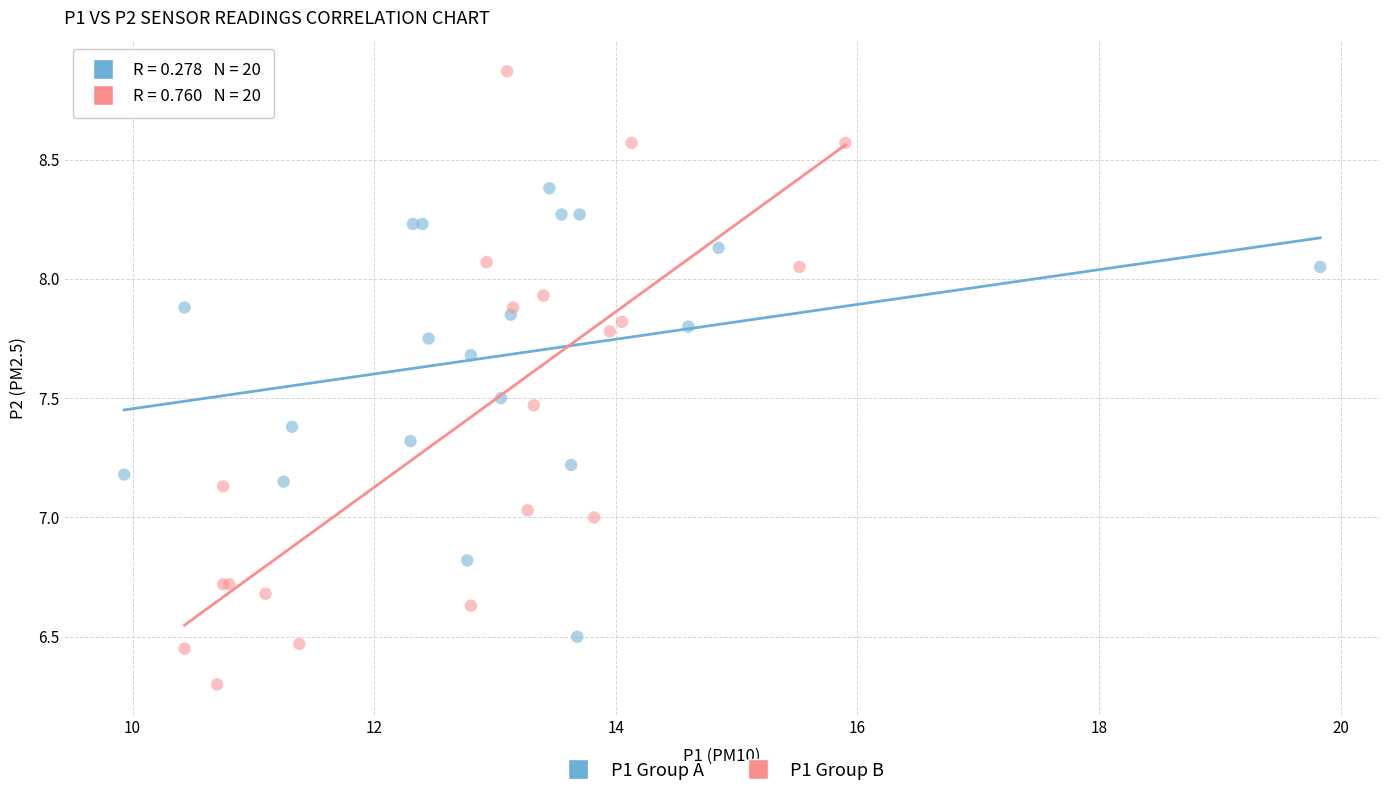

Which series reaches the minimum Y coordinate?

P1 Group B